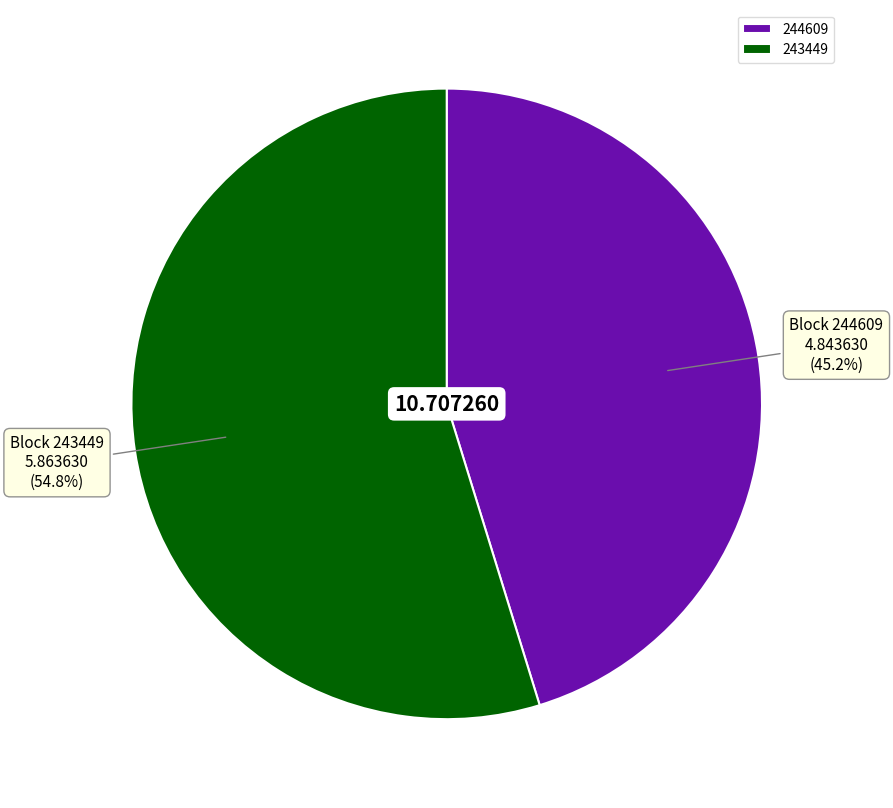

Which category accounts for the majority?

243449